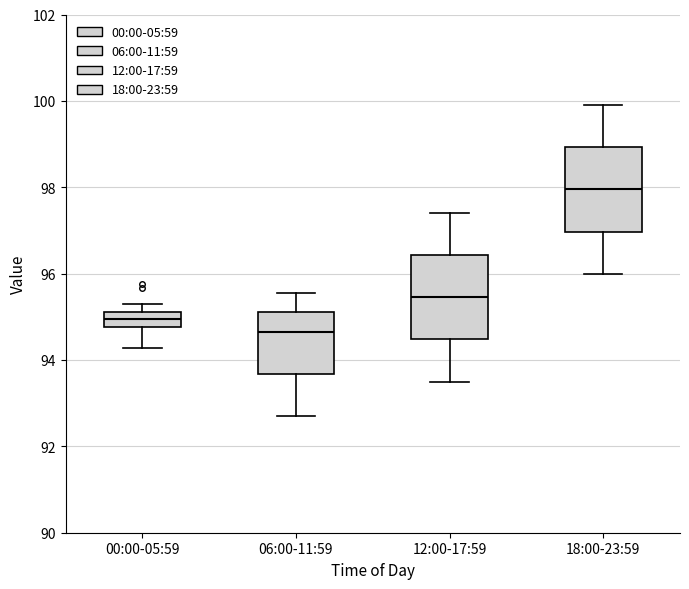

Where does the upper whisker of the box for 06:00-11:59 end on the y-axis? The values are not printed on the chart, so give them approximately, as read against the axis.

95.6